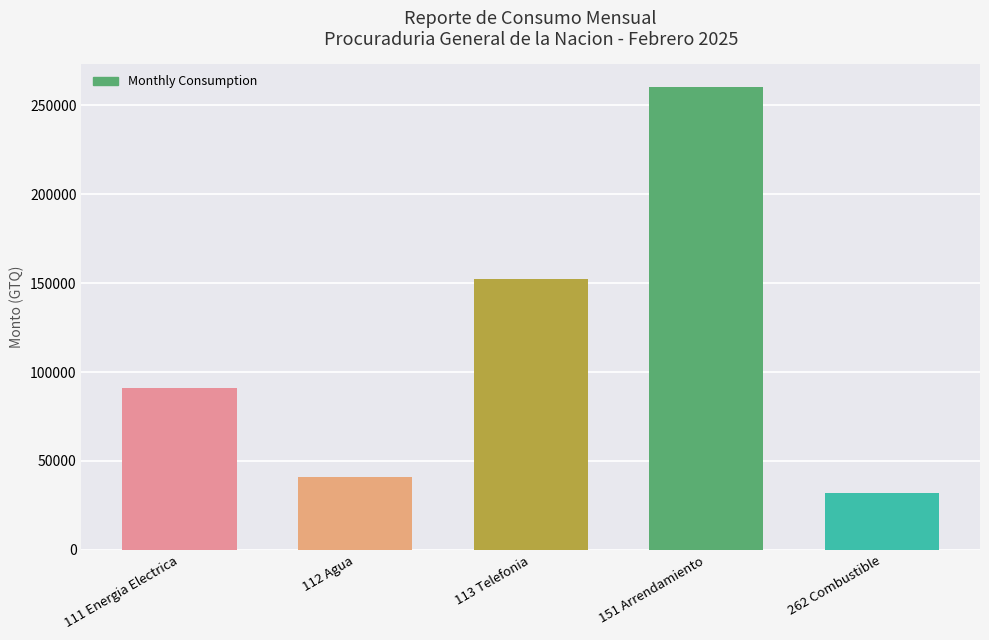

Reading left to right, extract all data points from this chart.

90816.8	41242.2	152273.0	259960.0	32161.0